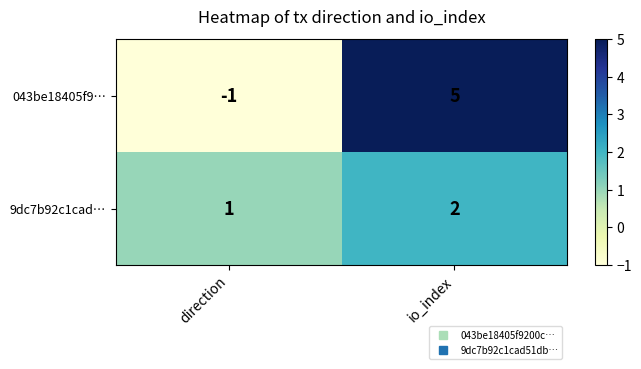

Reading left to right, list all the values displayed in this chart.

043be18405f9…: -1	5
9dc7b92c1cad…: 1	2